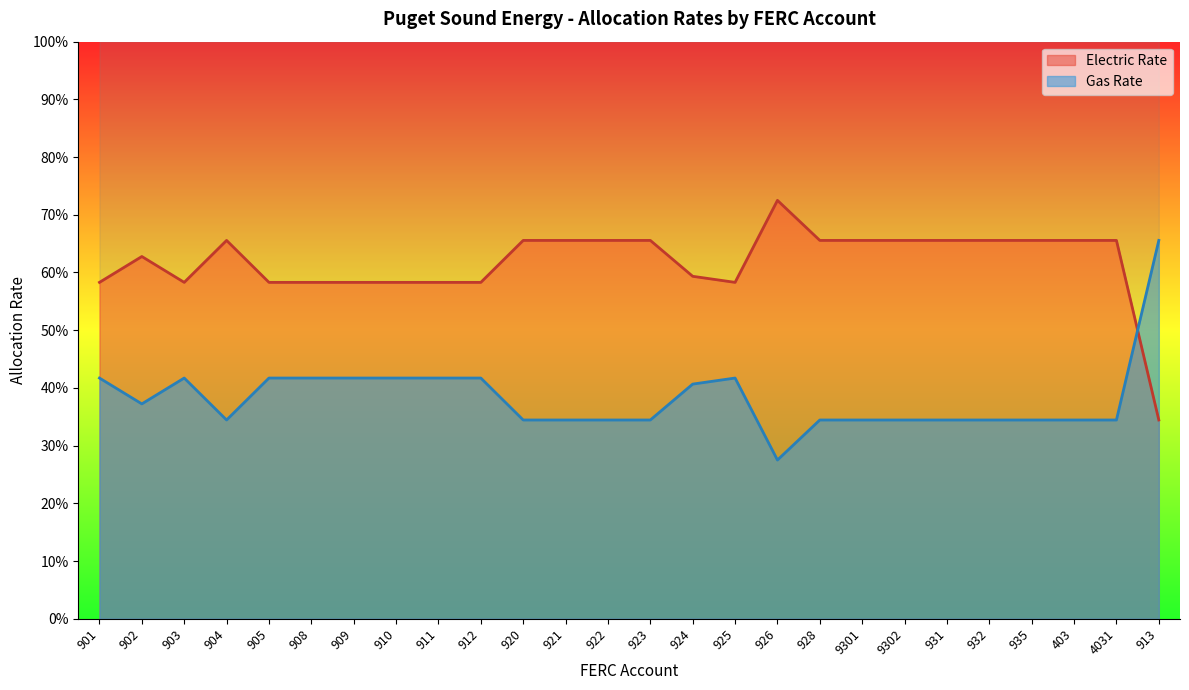

How many distinct data groups are displayed?

2